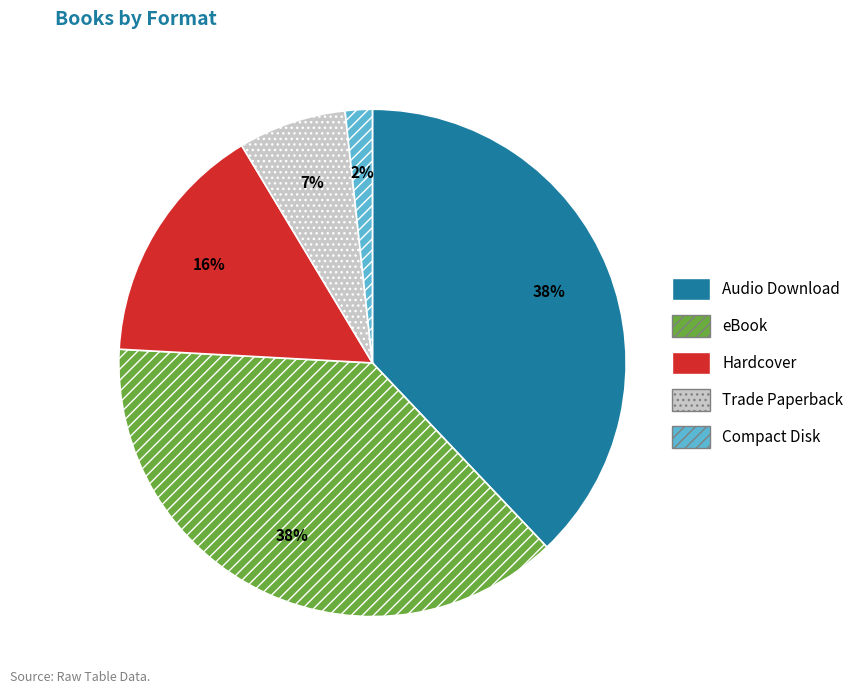

What is the ratio of the value at Audio Download to the value at Hardcover?

2.4